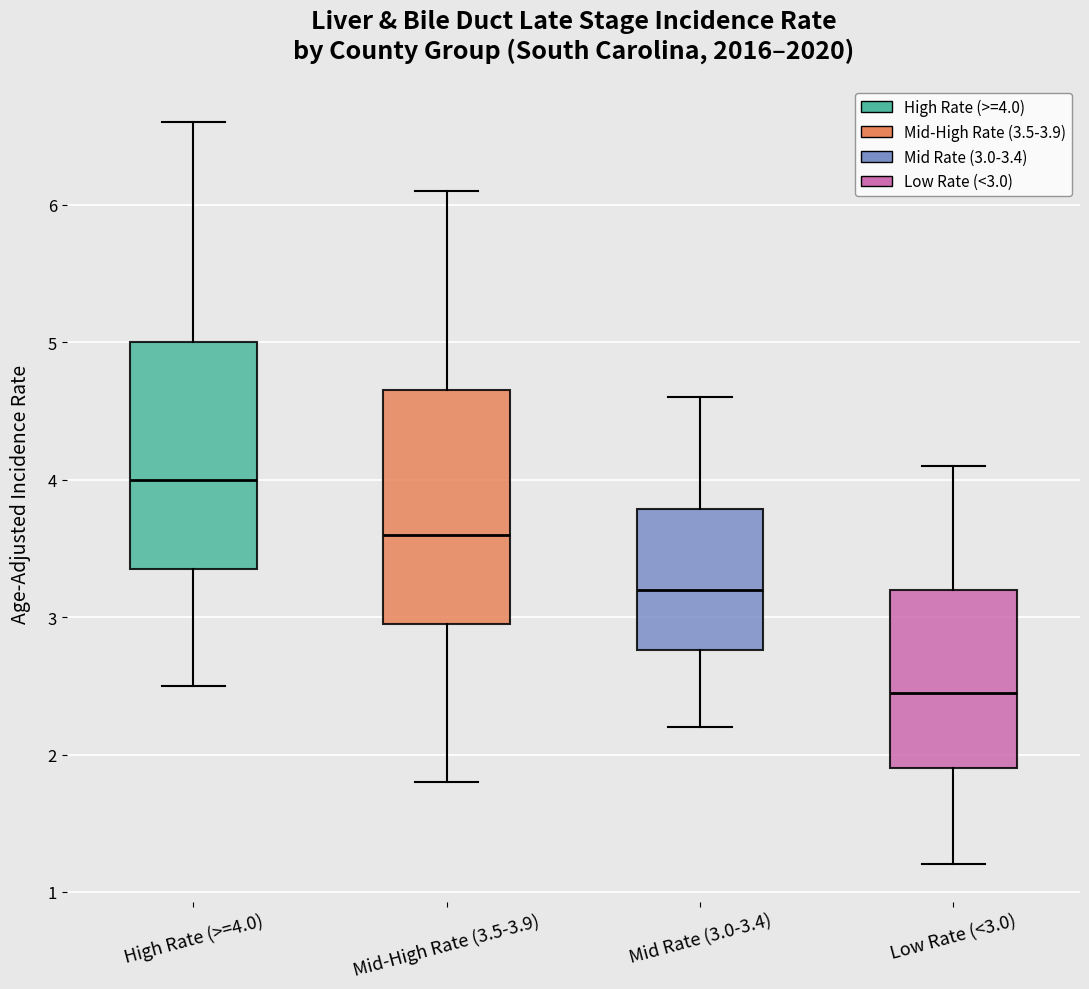

Which box's median line is the lowest?

Low Rate (<3.0)